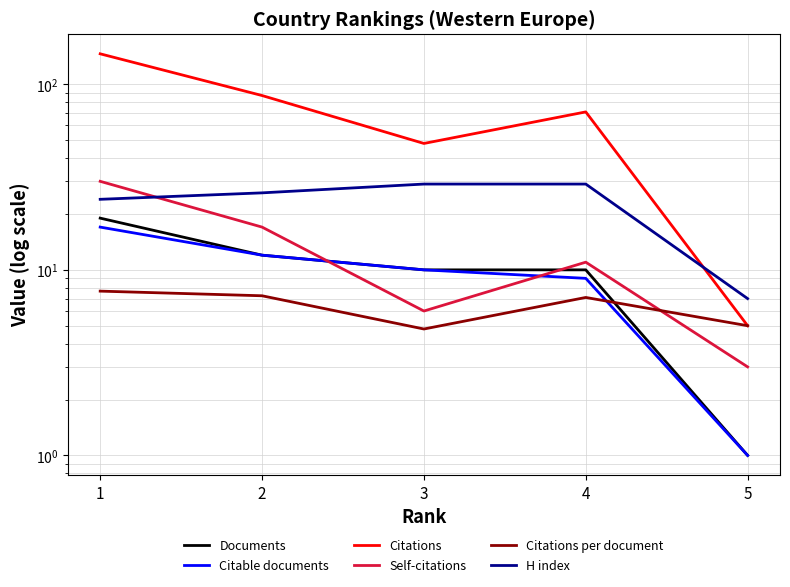

Is it true that Citations equals 257.4 at 1?

False